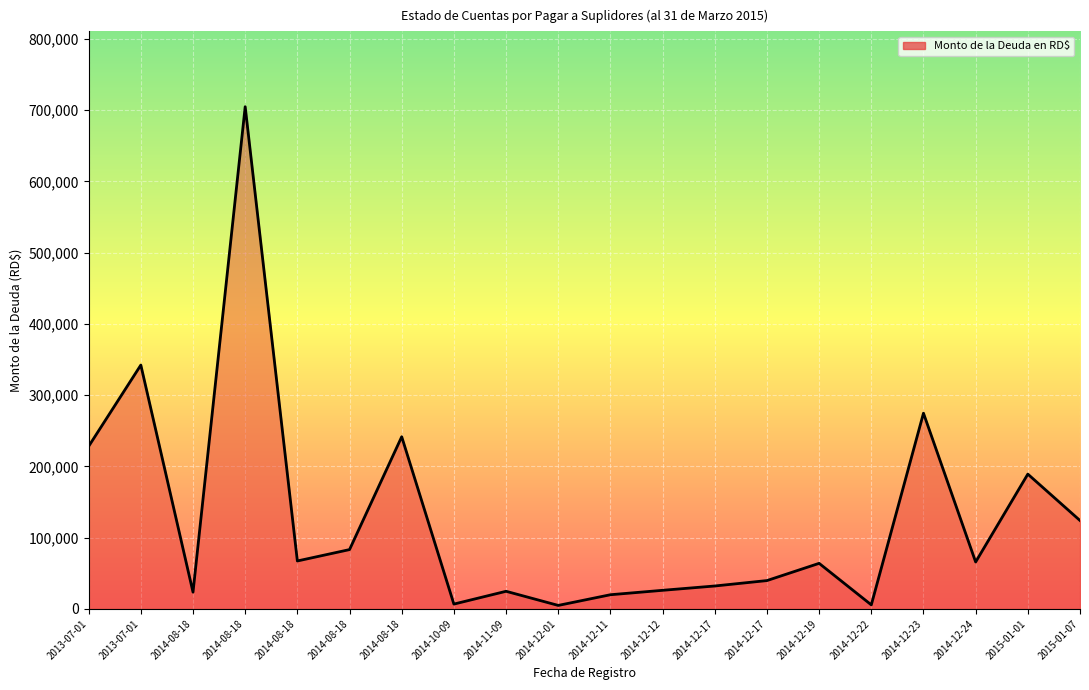

How many lines are shown in the chart?

1